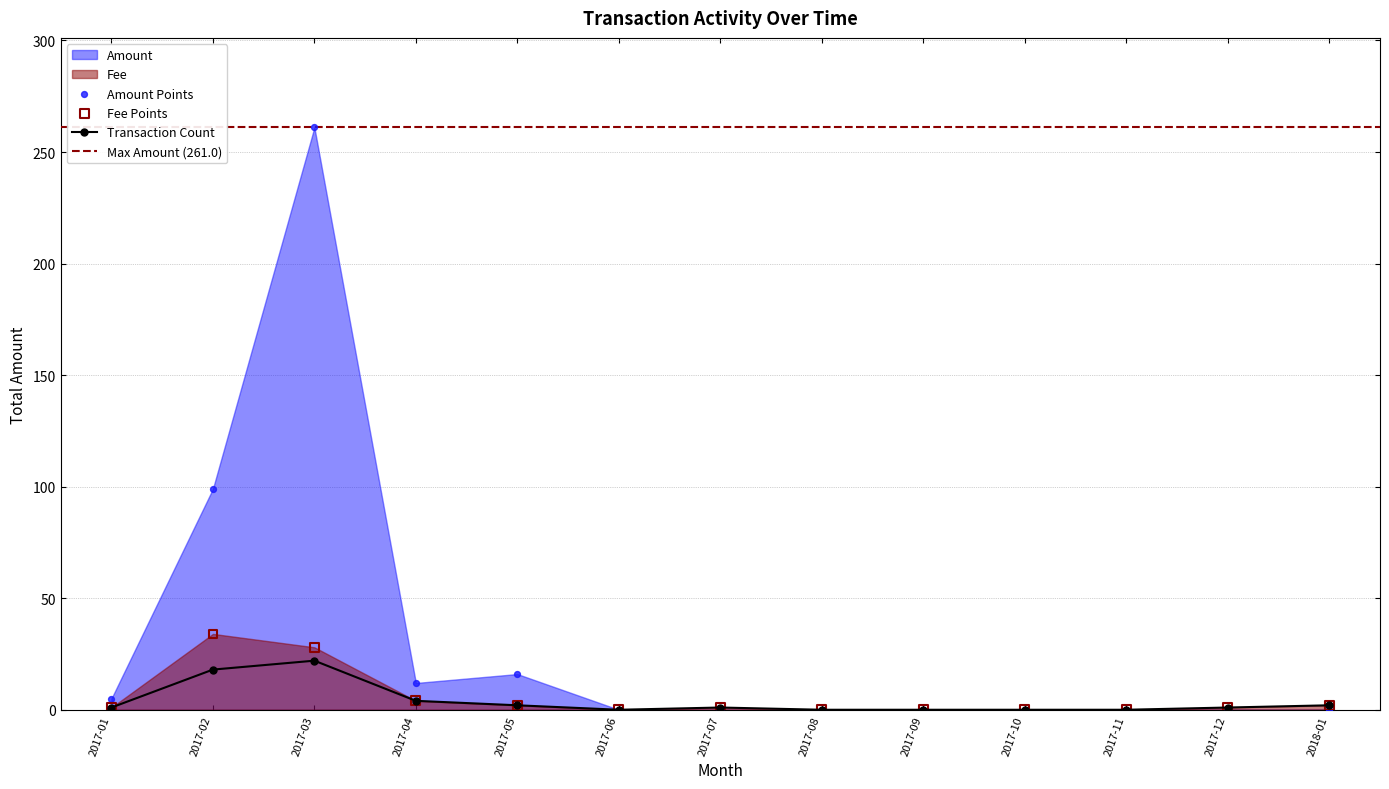

Which series has the largest Y range (max minus min)?

Amount